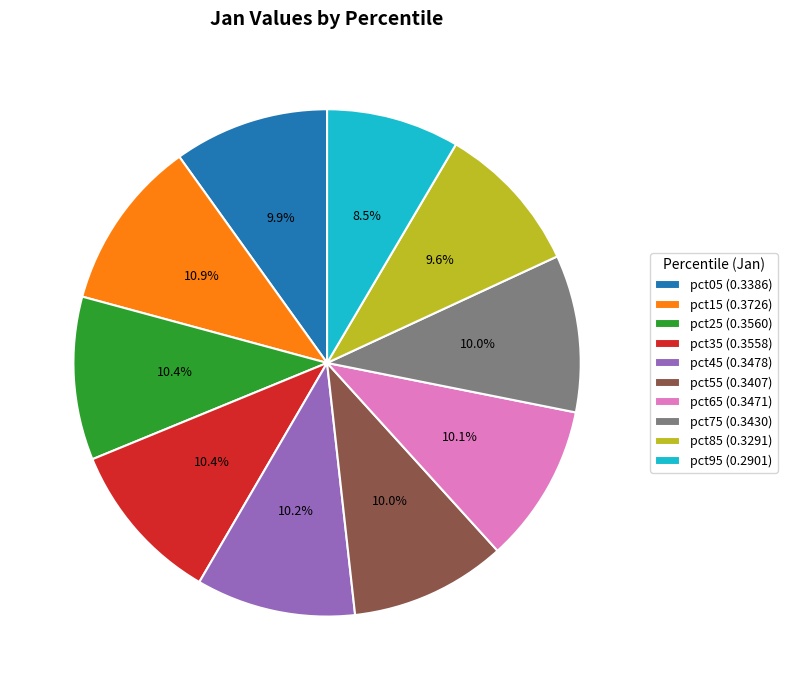

Combined, do pct85 (0.3291) and pct05 (0.3386) account for over 50%?

No